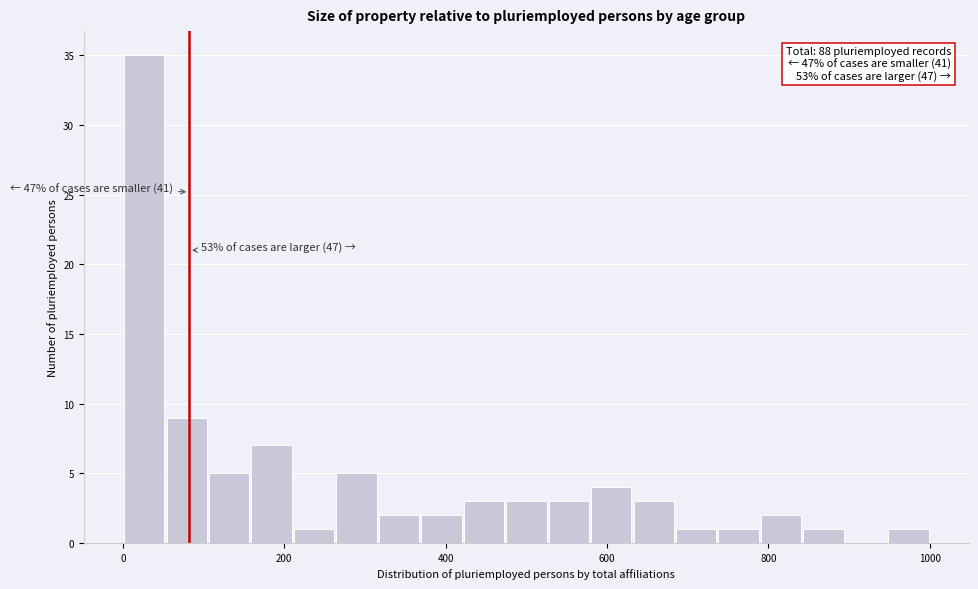

Around what value on the x-axis is the tallest bar? Give the approximate position of its centre, as read against the axis.

20